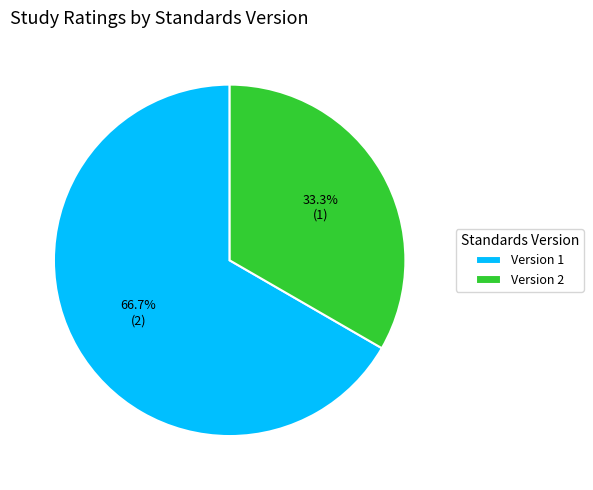

What percentage do Version 2 and Version 1 together represent?

100.0%